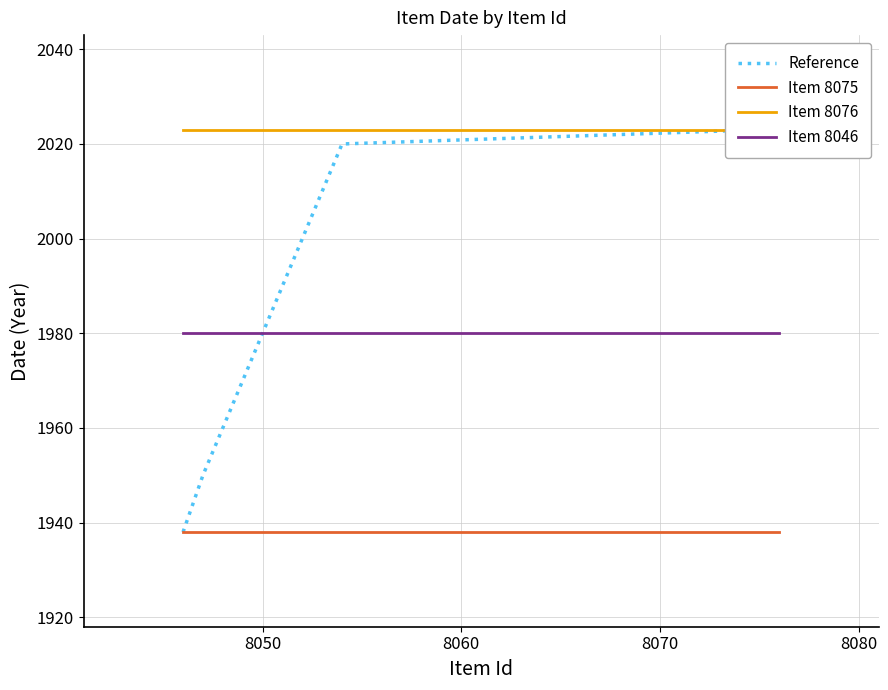

True or false: Item 8076 has a value of 497 at 19.

False